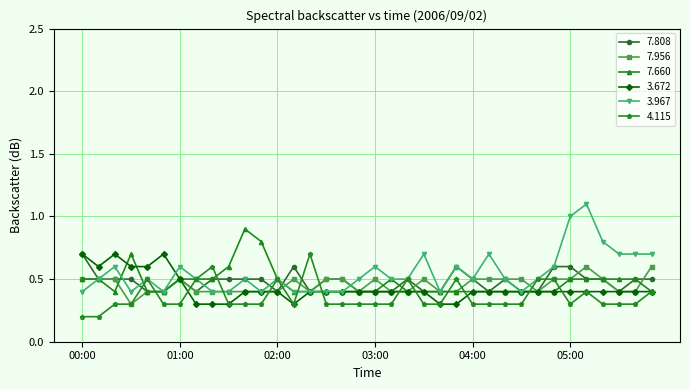

What is the greatest value displayed?

1.1